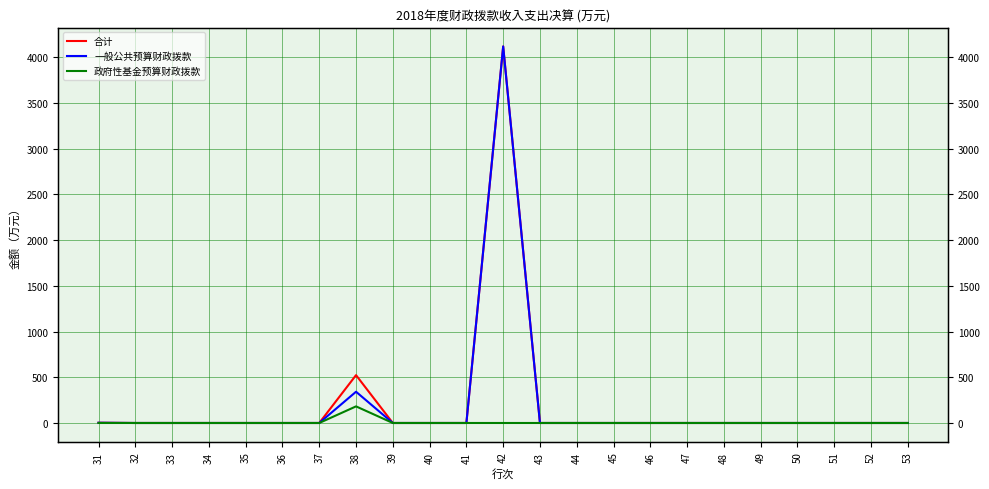

At which category is the sum across all series the highest?

42